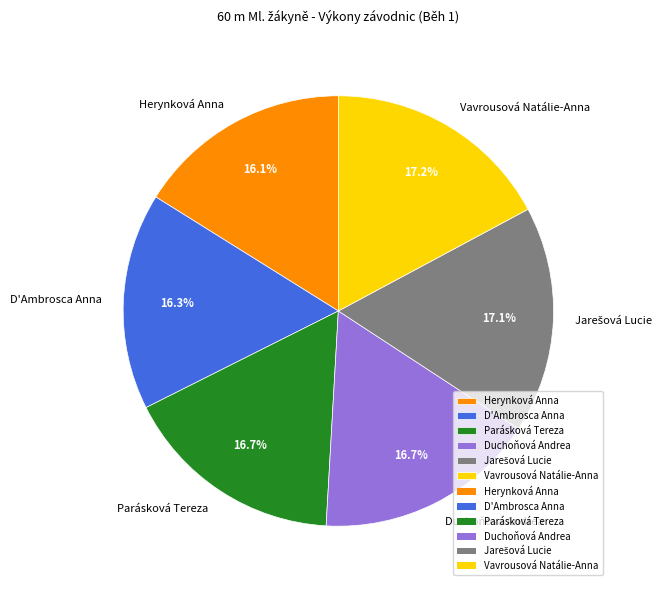

To the nearest percent, what is the difference between the largest and smallest slice percentages?

1%